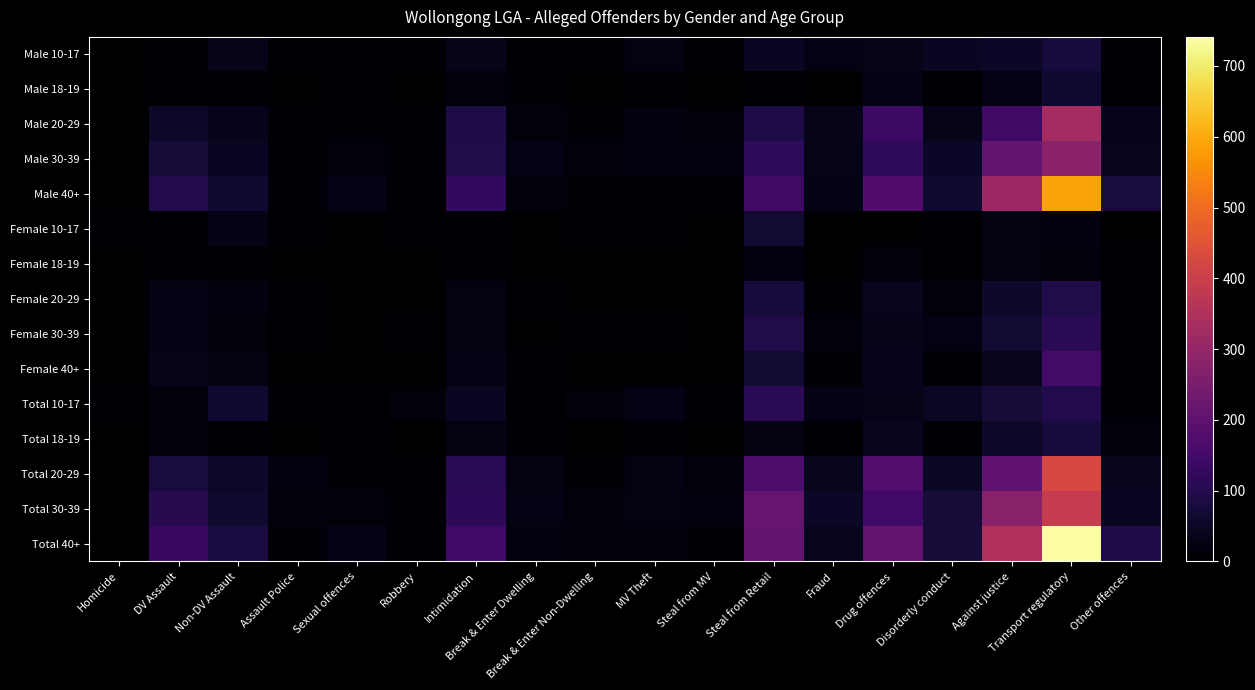

Rank the series by their maximum value, from highest to lowest.

Total 40+, Male 40+, Total 20-29, Total 30-39, Male 20-29, Male 30-39, Female 40+, Total 10-17, Female 30-39, Female 20-29, Total 18-19, Male 10-17, Female 10-17, Male 18-19, Female 18-19